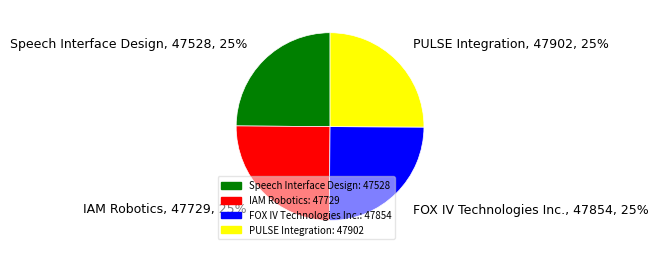

Does Speech Interface Design account for over 50% of the chart?

No